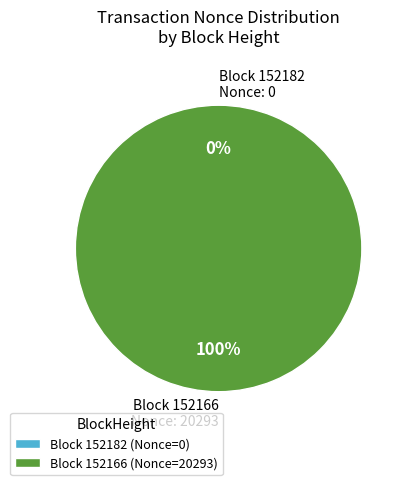

The 152166 slice represents 100% of the pie. True or false?

True